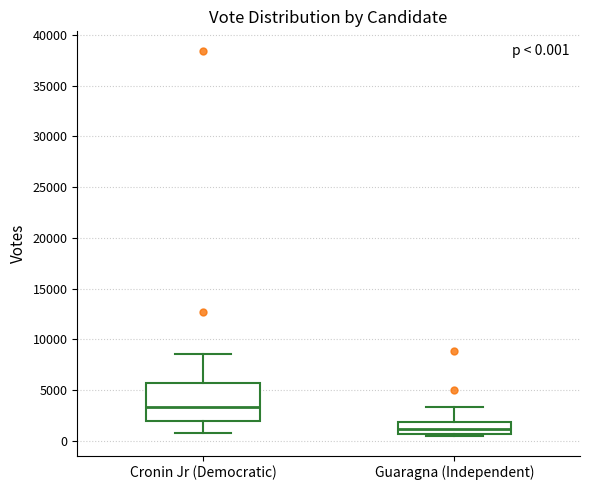

Which box has the lowest median line?

Guaragna (Independent)